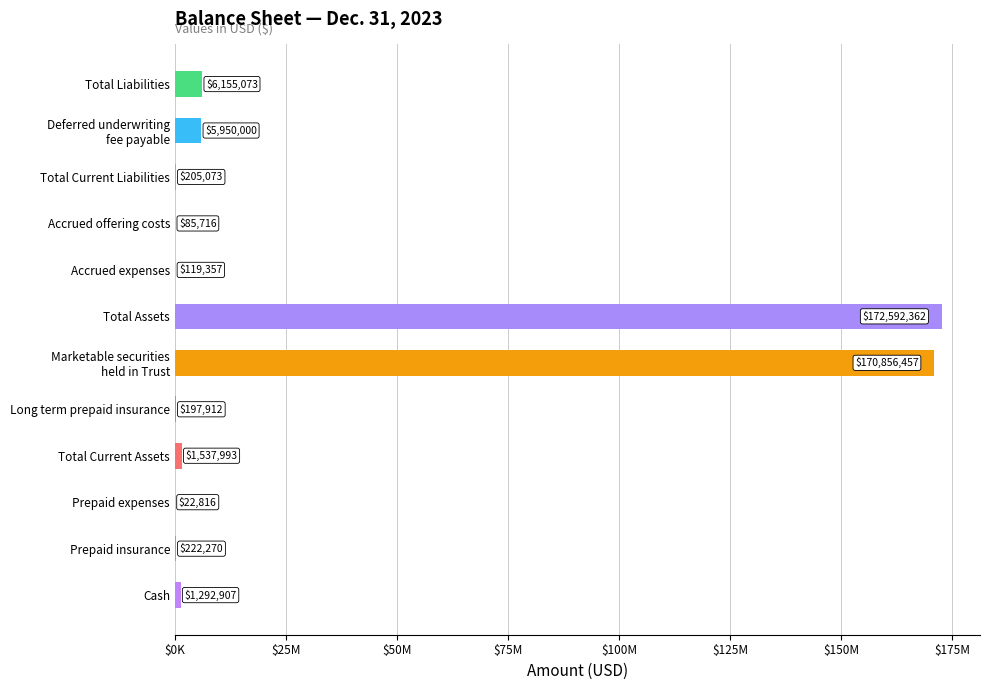

What is the greatest value displayed?

172592362